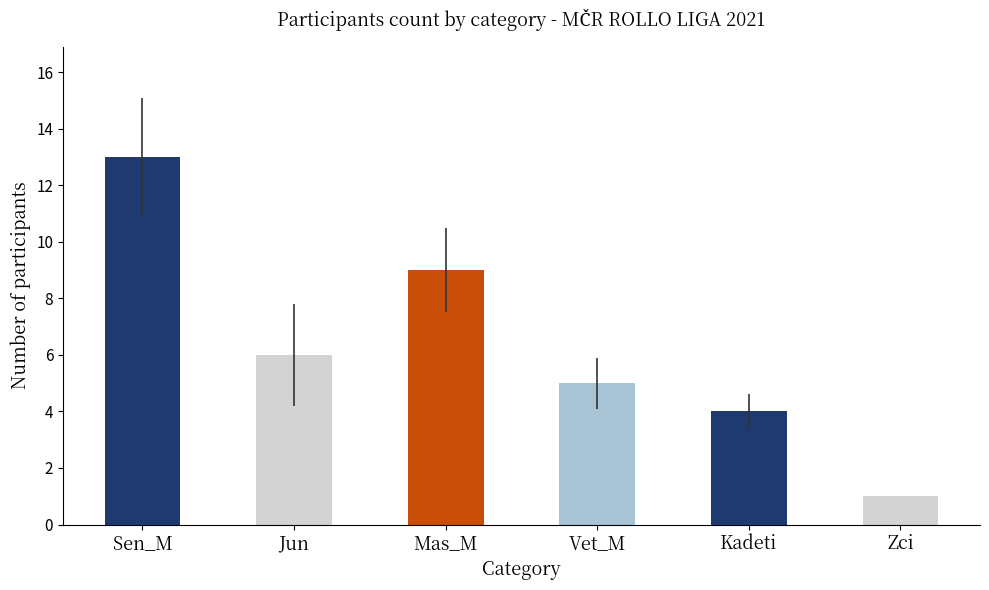

Does the chart contain stacked bars?

No